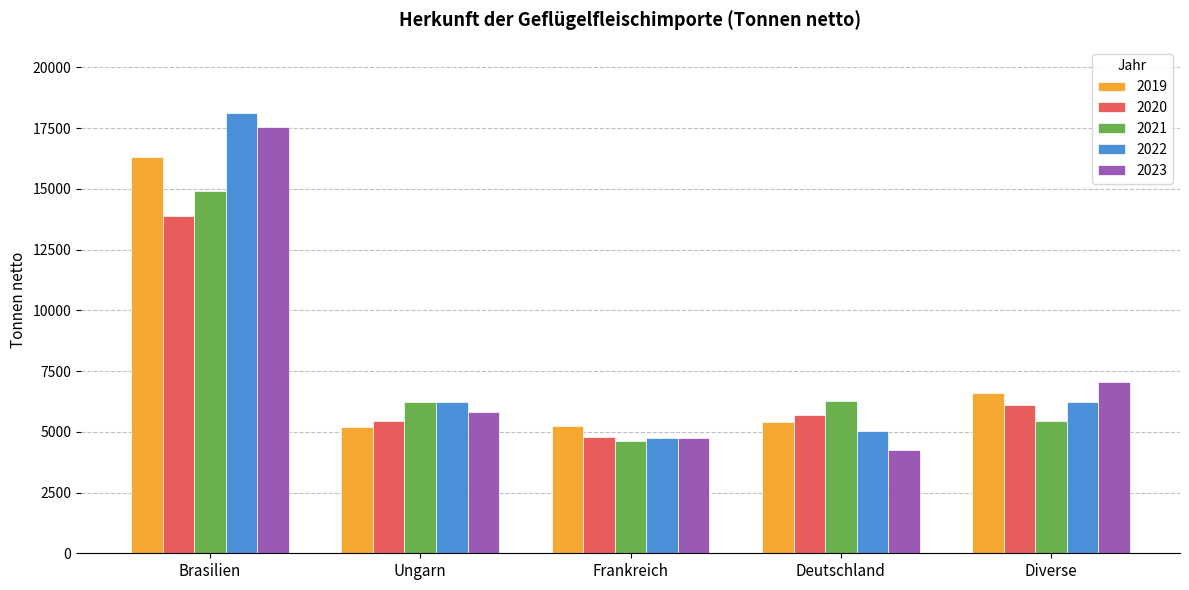

Where is 2022 nearest to the value 11439?

Diverse